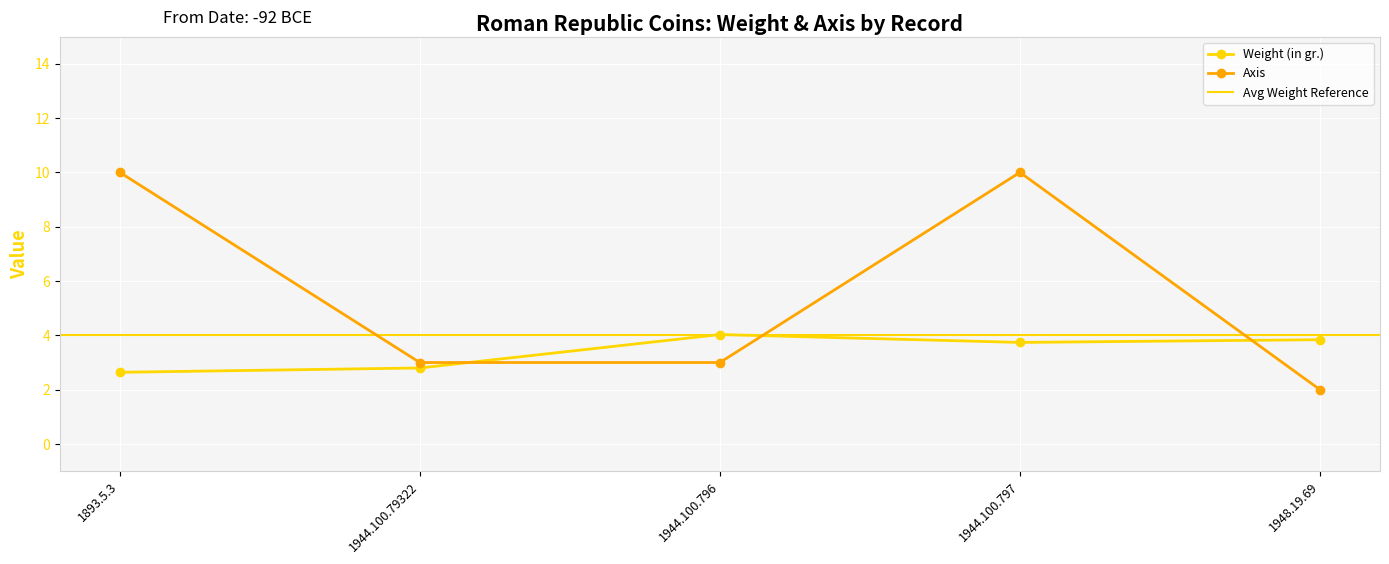

List the series in order of their overall mean, lowest first.

Weight (in gr.), Axis